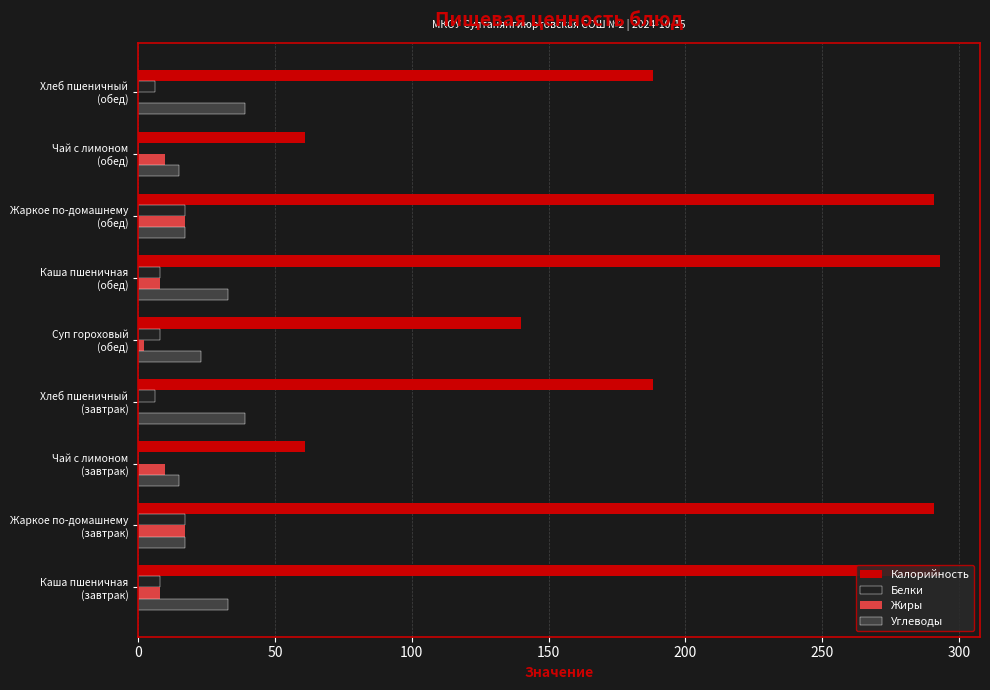

What is the maximum value for Калорийность?

293